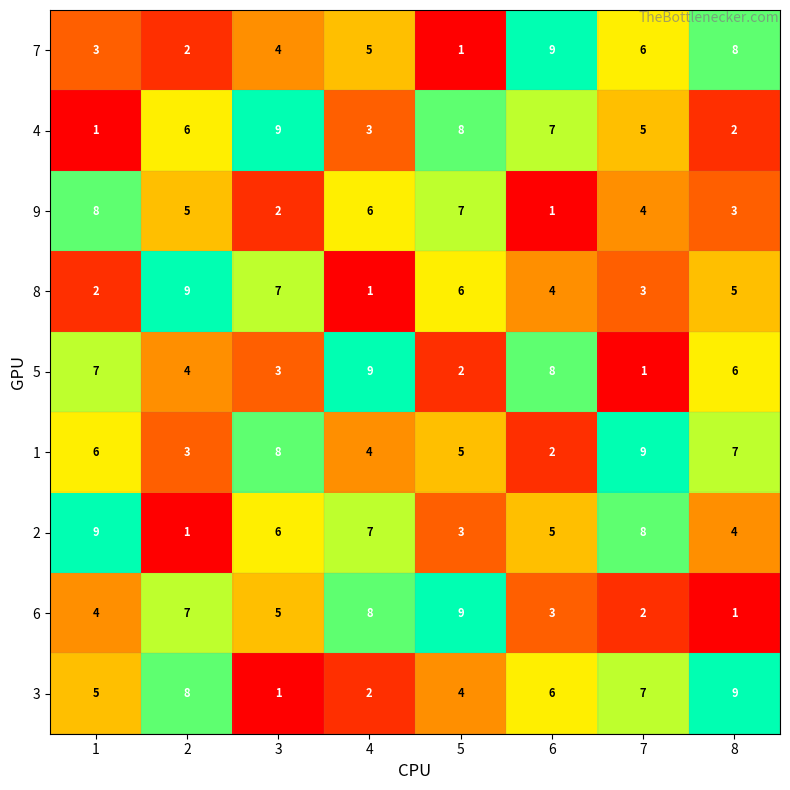

What is the sum of the 2 values at 8 and 3?

10